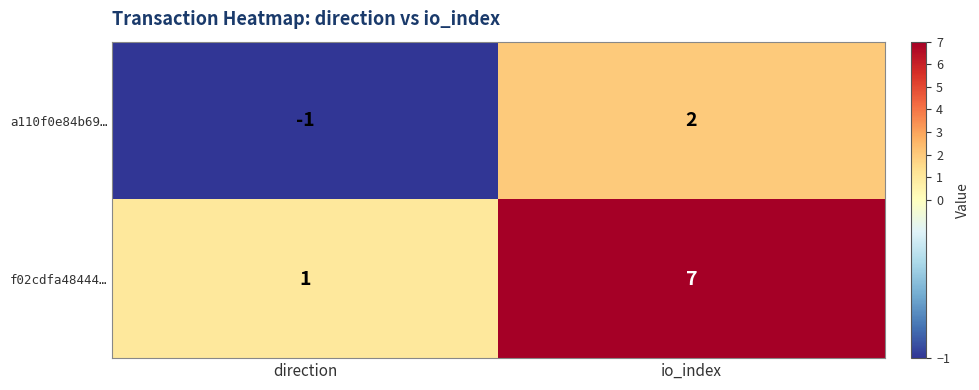

How many distinct data groups are displayed?

2